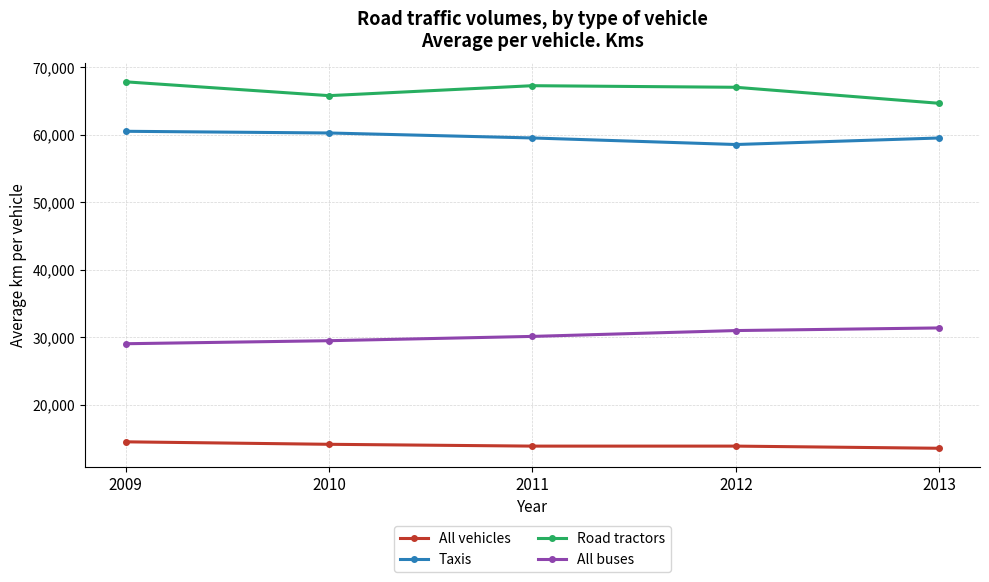

Which series has the largest total across all categories?

Road tractors